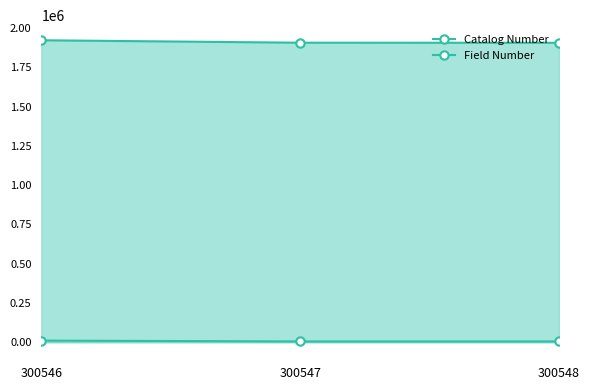

Reading left to right, extract all data points from this chart.

Catalog Number: 300546=1923365	300547=1907773	300548=1907228
Field Number: 300546=9956	300547=4674	300548=4682